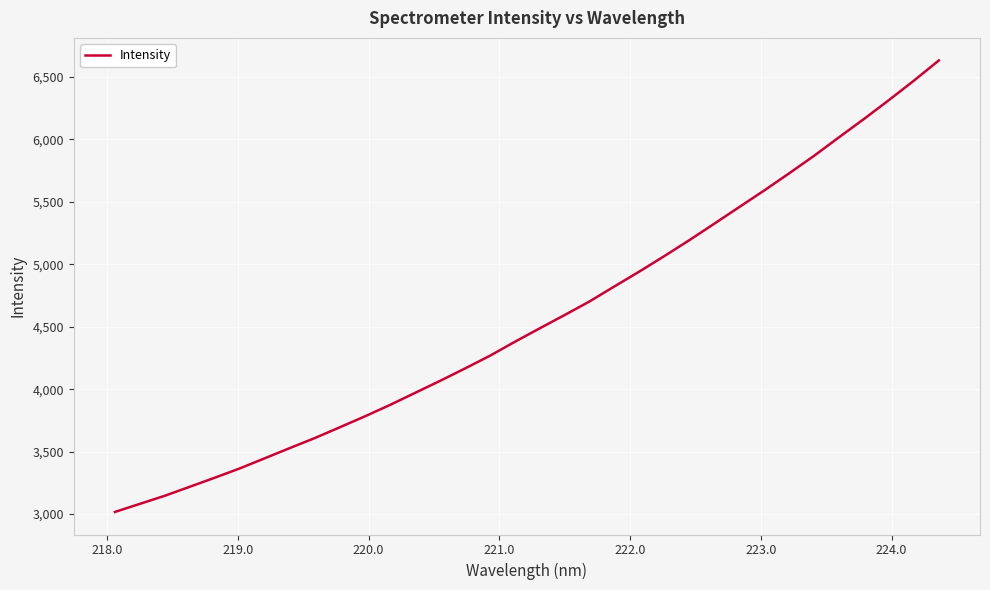

What is the minimum value shown in the chart?

3017.4